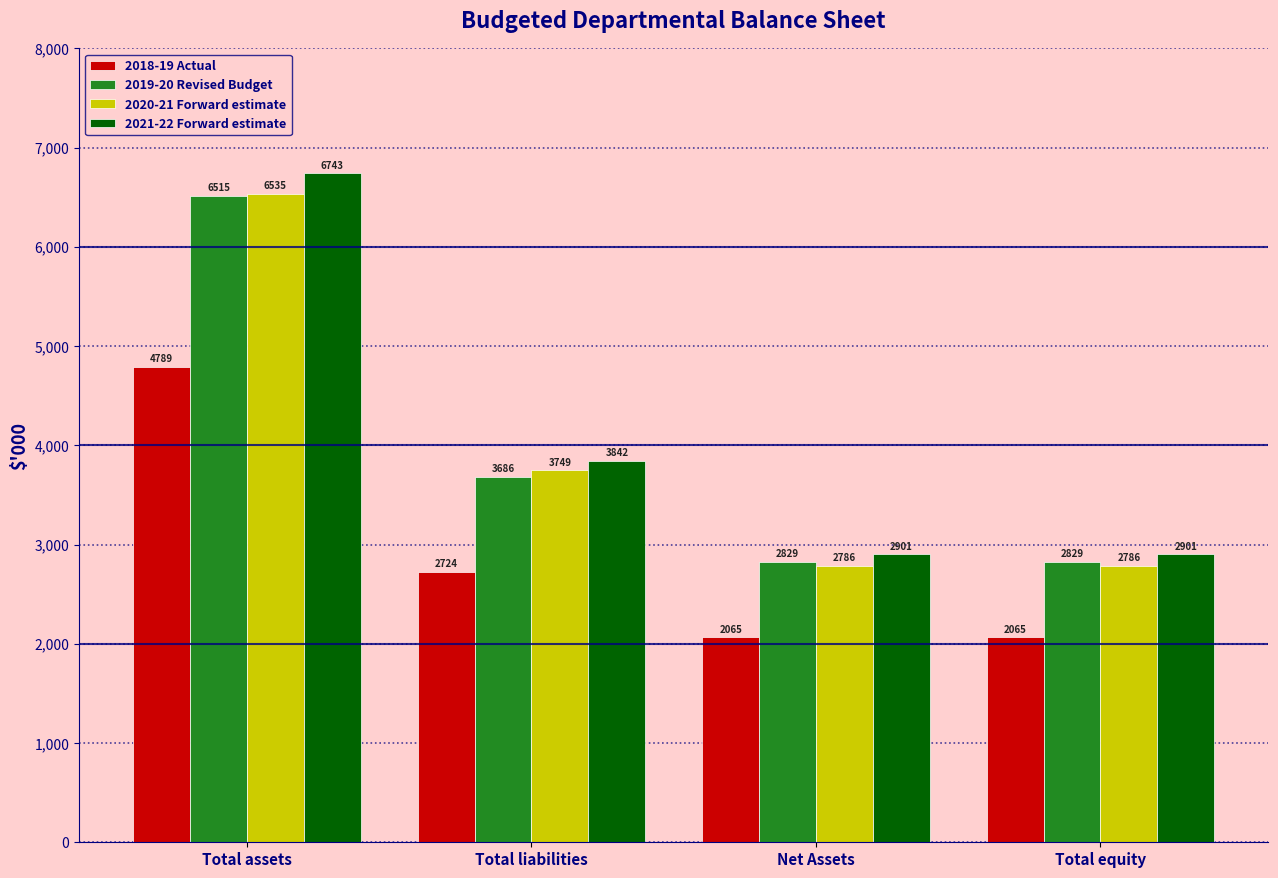

Reading left to right, list all the values displayed in this chart.

2018-19 Actual: 4789	2724	2065	2065
2019-20 Revised Budget: 6515	3686	2829	2829
2020-21 Forward estimate: 6535	3749	2786	2786
2021-22 Forward estimate: 6743	3842	2901	2901